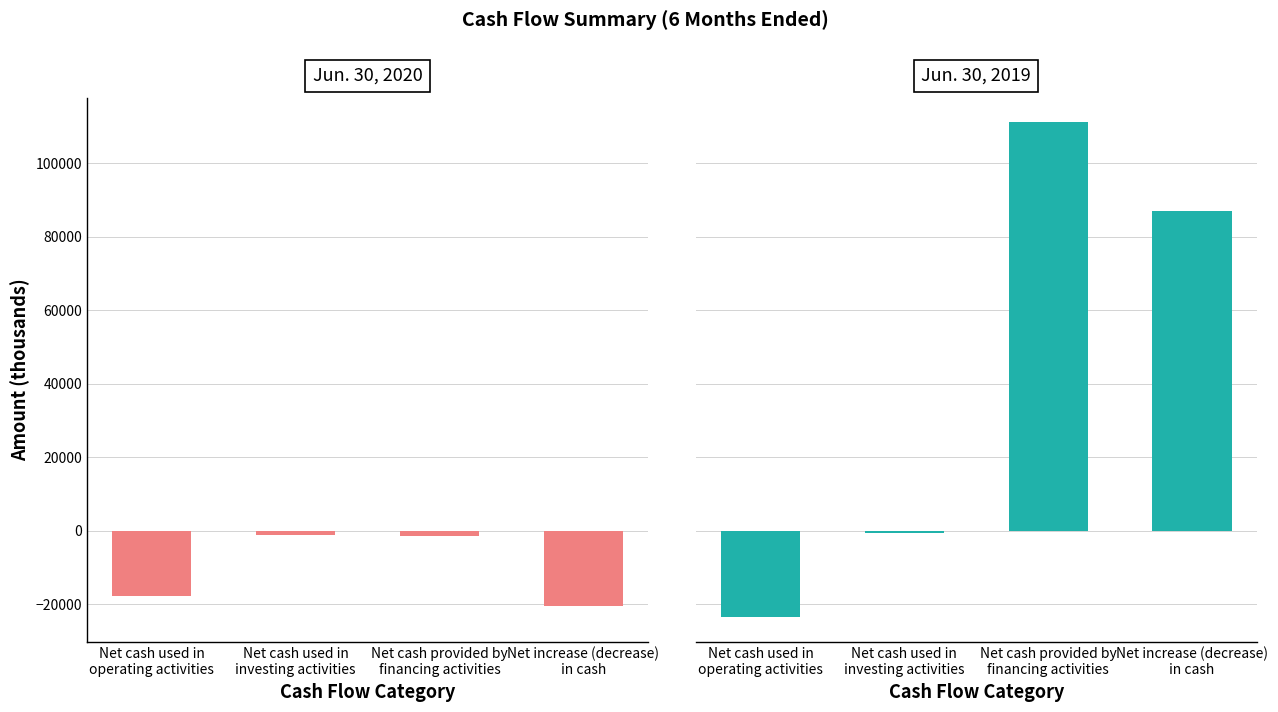

How many Jun. 30, 2019 values are between -591 and 111166?

3